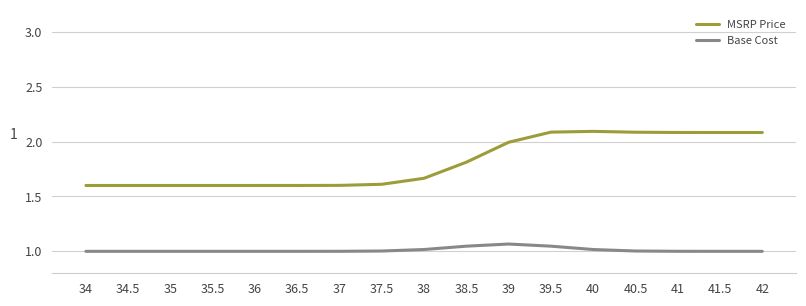

In Base Cost, how many points are higher than both neighbors (excluding endpoints)?

1